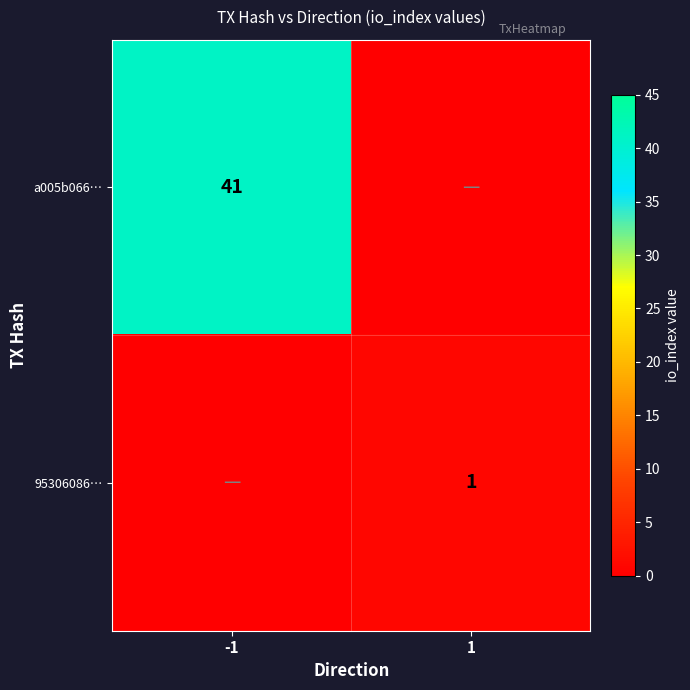

True or false: 95306086… has a value of 1 at 1.

True